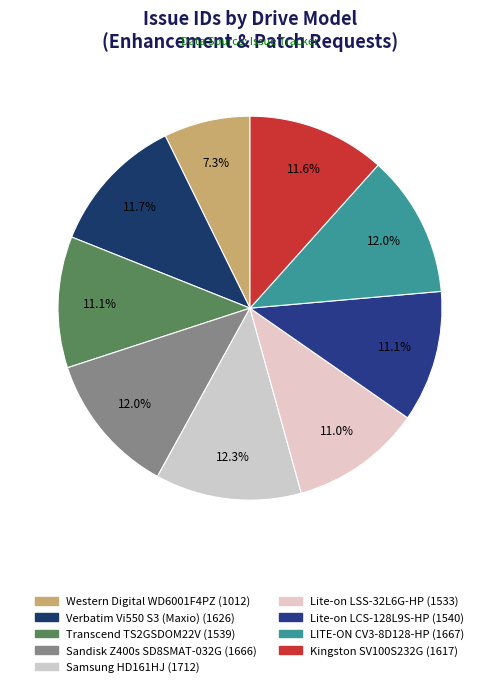

Between Sandisk Z400s SD8SMAT-032G and Kingston SV100S232G, which is larger?

Sandisk Z400s SD8SMAT-032G